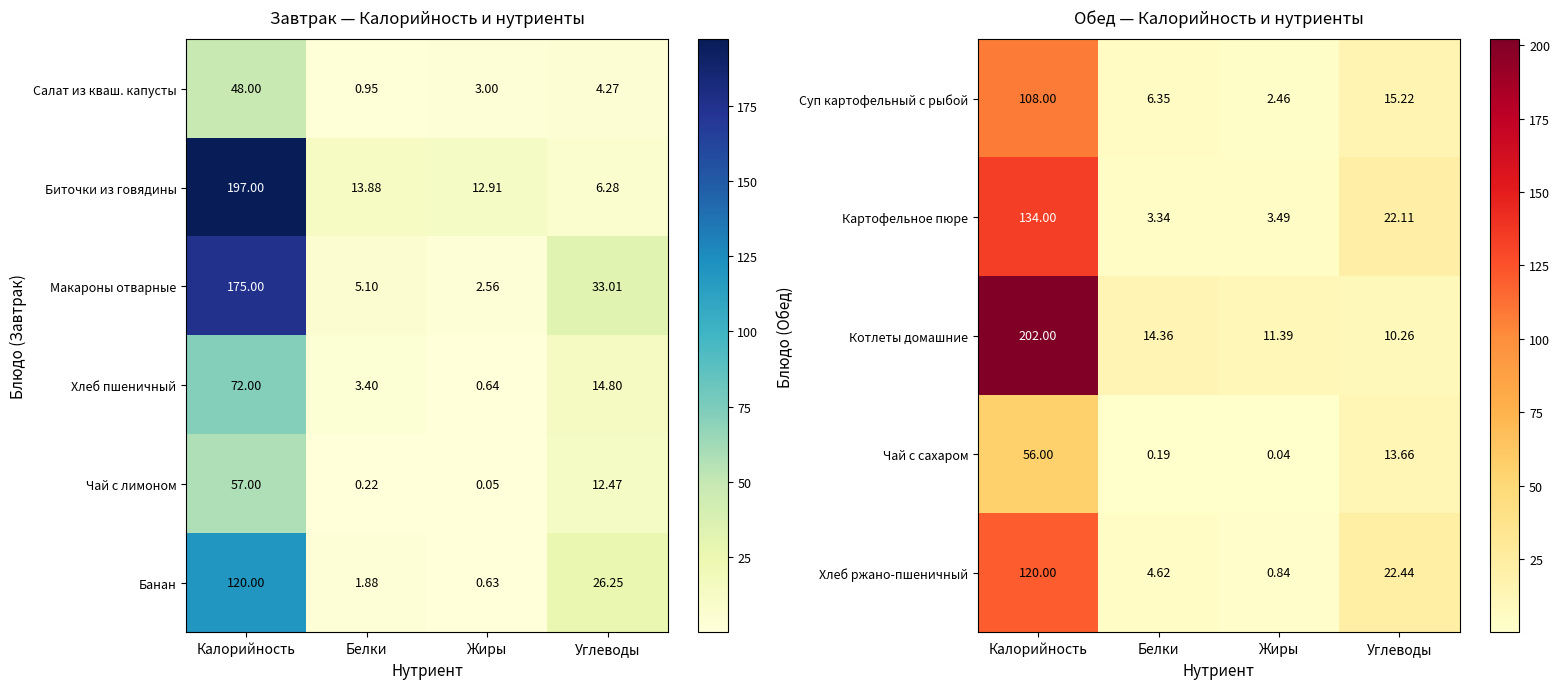

List the labels in order of Хлеб пшеничный value, largest first.

Калорийность, Углеводы, Белки, Жиры